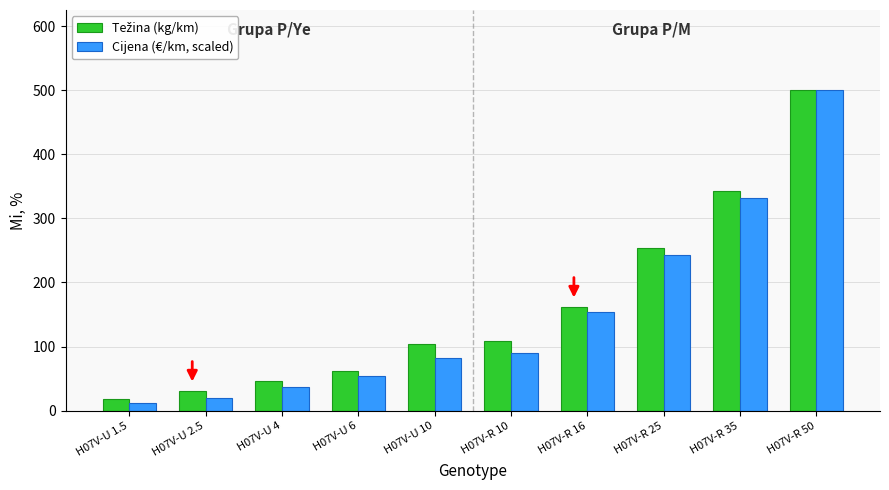

What is the difference between the maximum and minimum values in the Cijena (€/km, scaled) series?

488.0